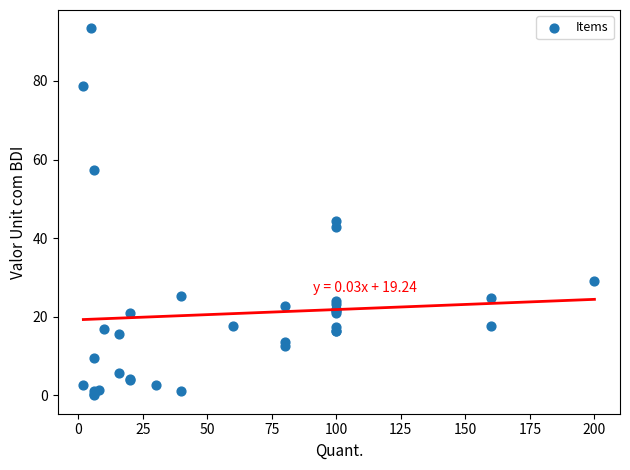

What Y value in the scatter plot is closest to 46?

44.3